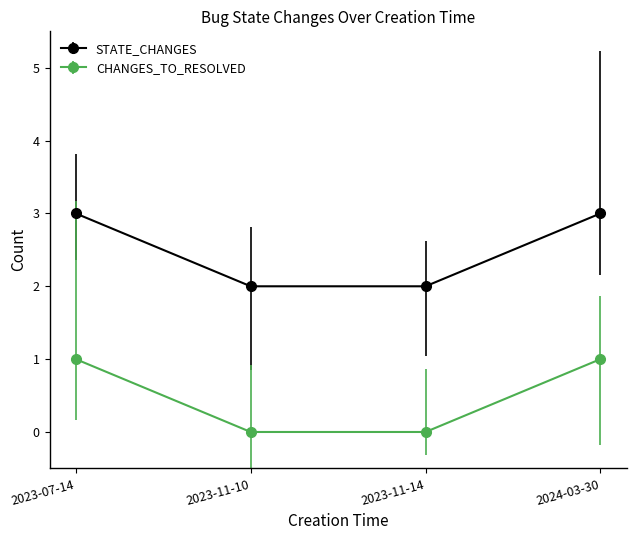

How many lines are shown in the chart?

2